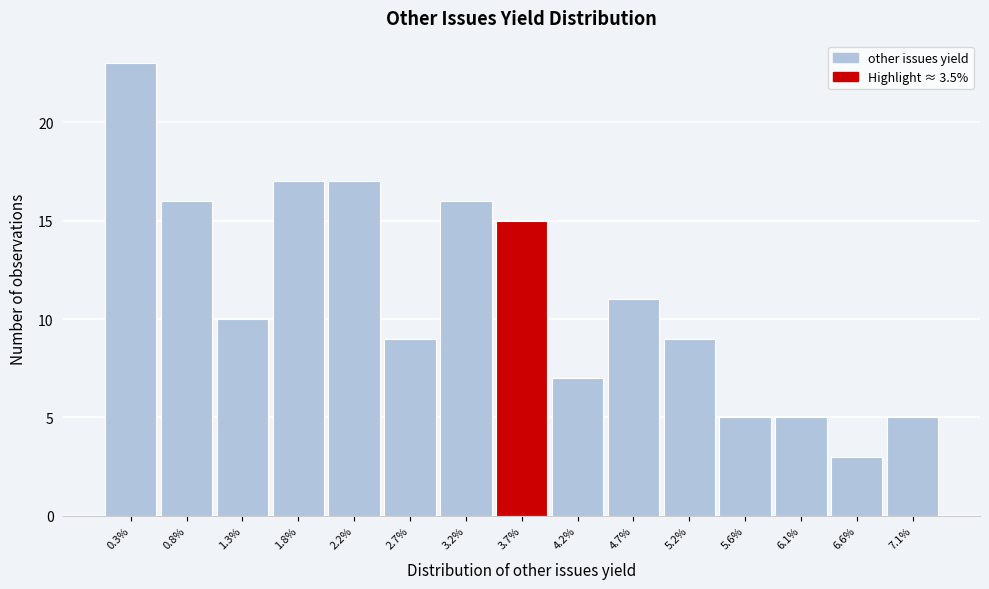

Which range on the x-axis has the tallest bar?

0.05 to 0.55